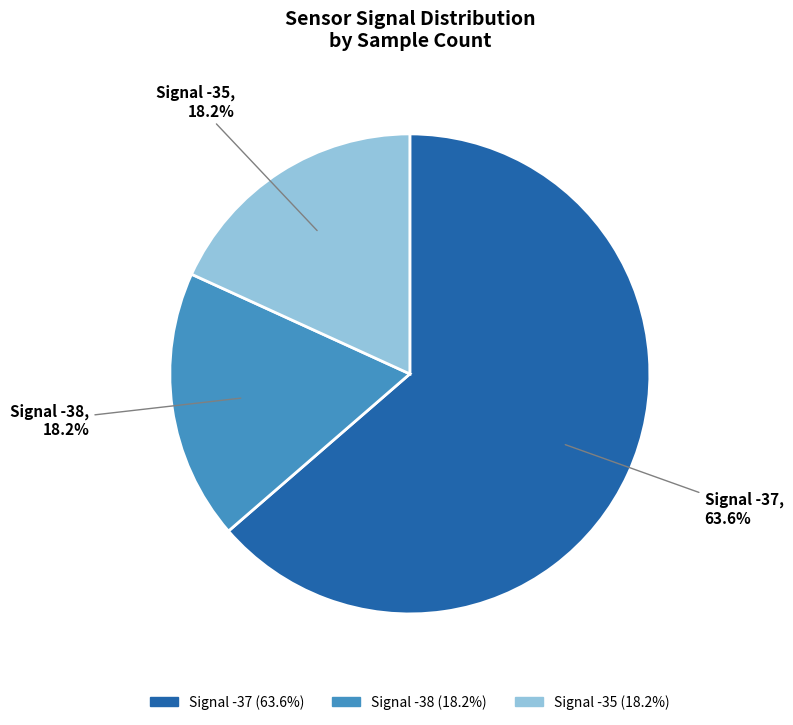

Count the number of slices in the pie.

3